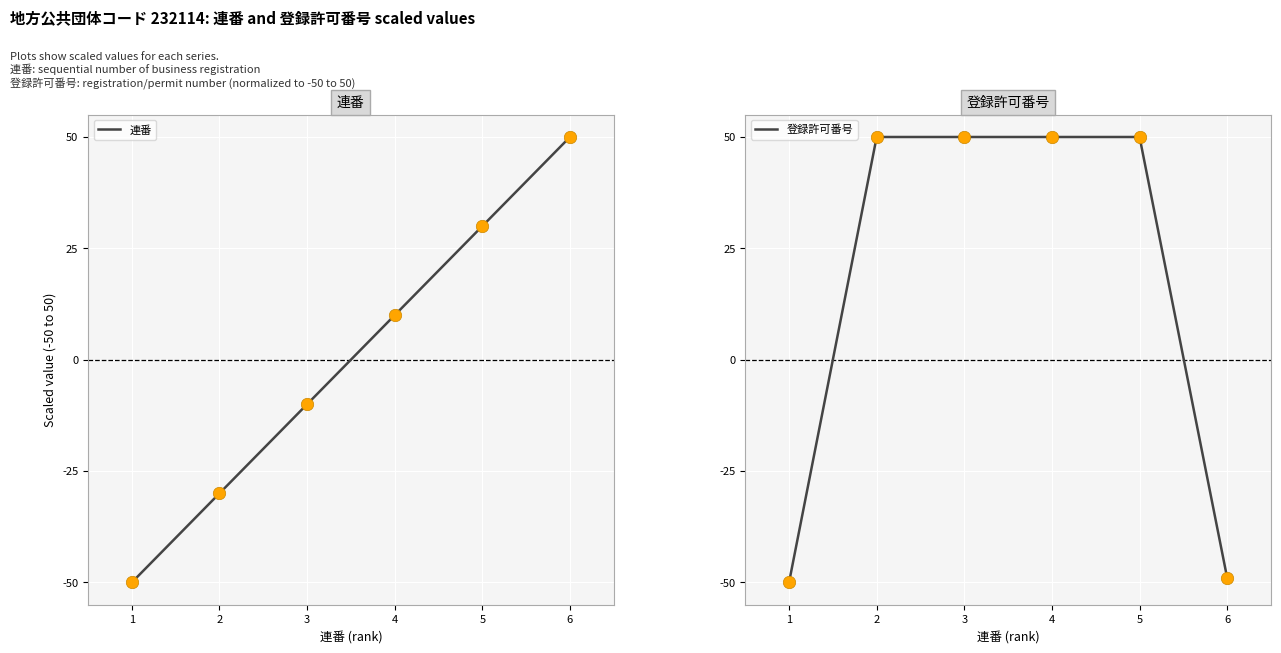

At which category is the sum across all series the highest?

5